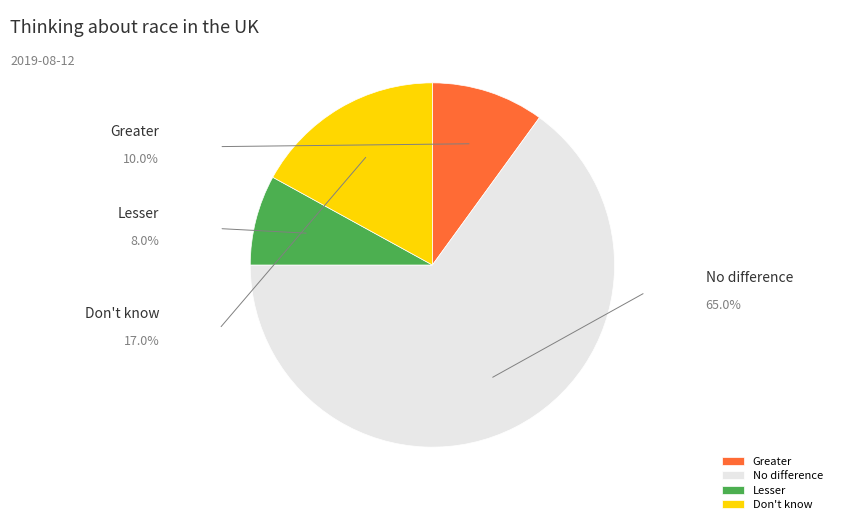

Is there a majority slice in this chart?

Yes